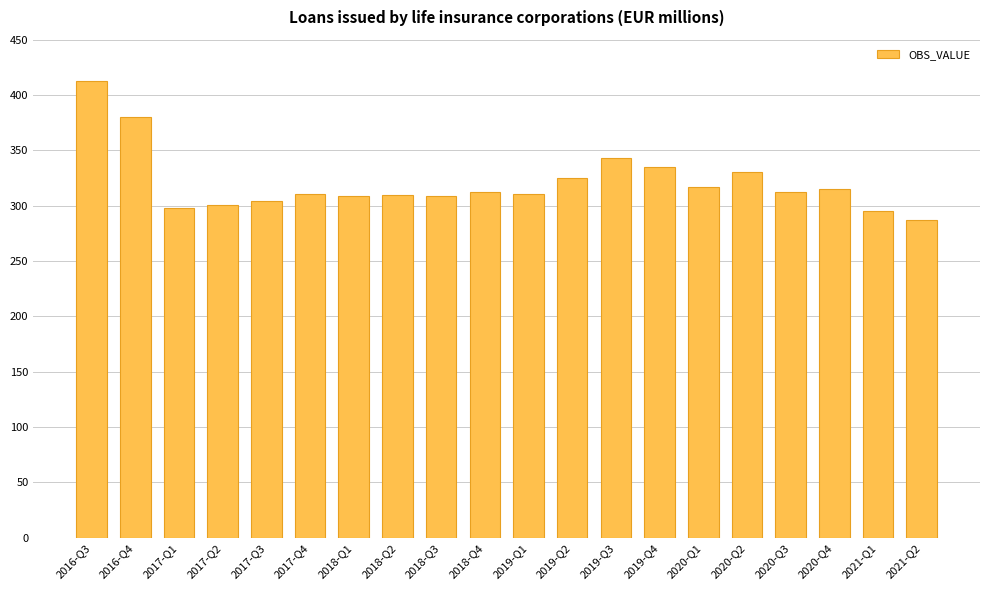

At which category does the chart reach its minimum across all series?

2021-Q2